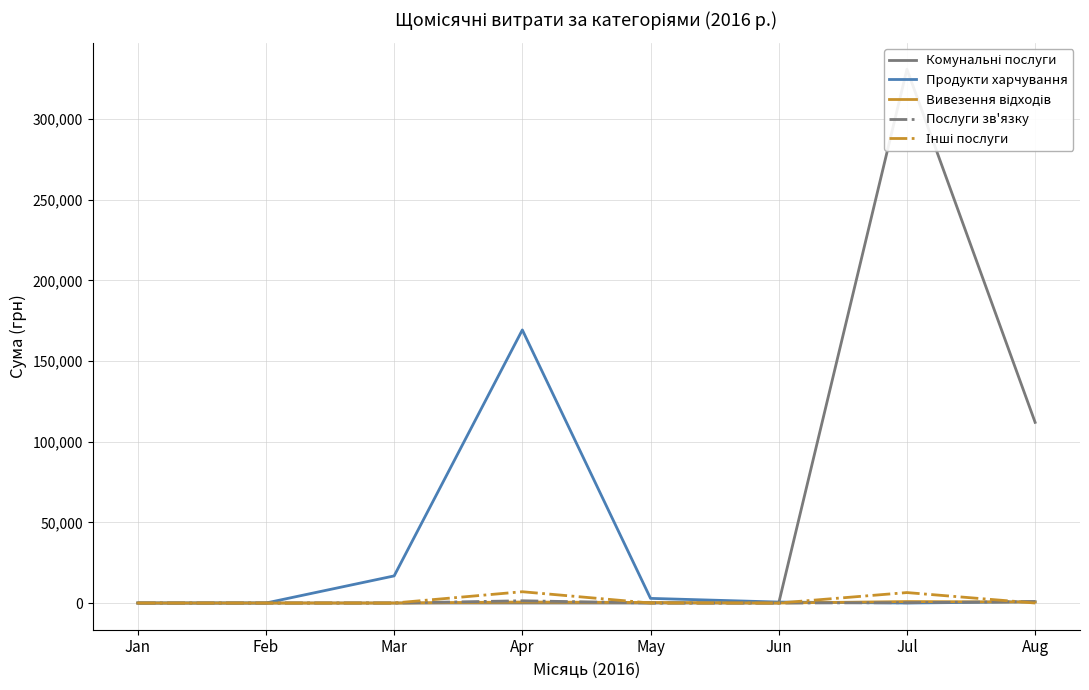

How many series are shown in this chart?

5